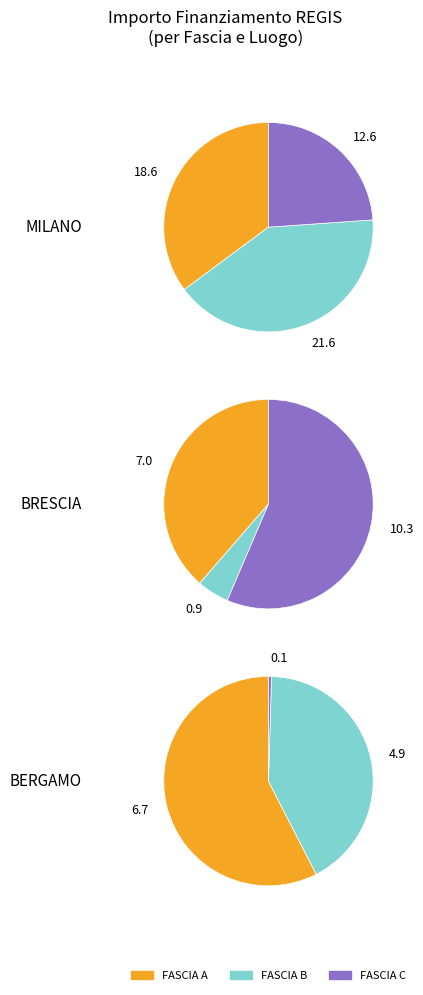

Does BRESCIA represent more than half of the total?

No